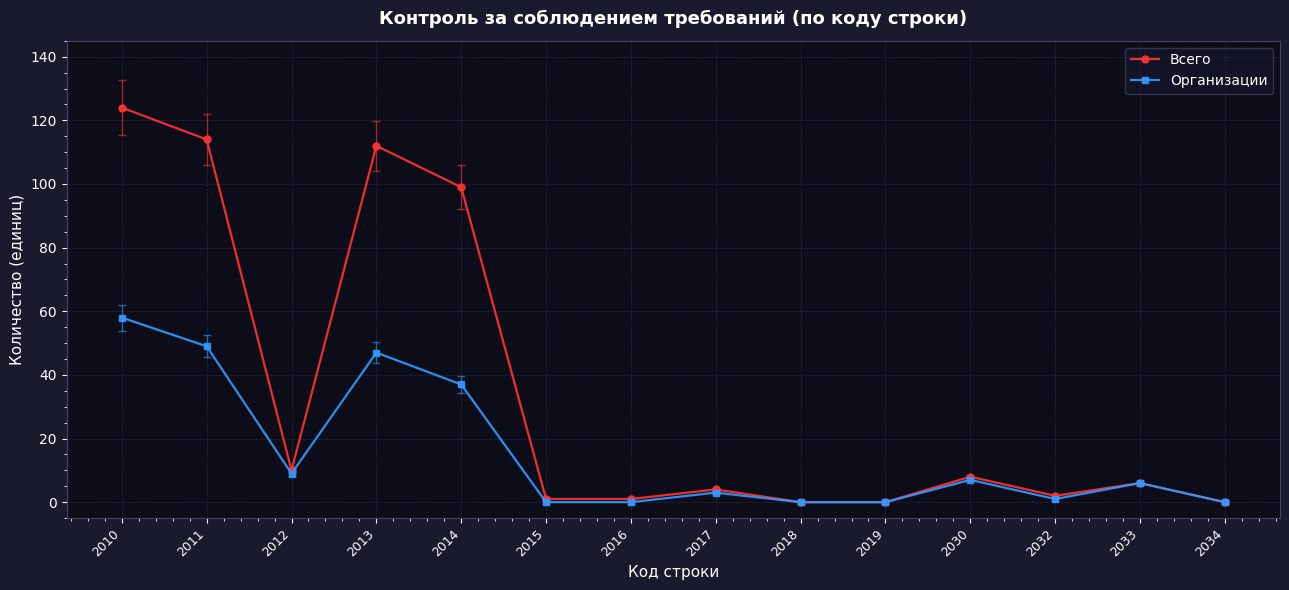

How many series are shown in this chart?

2